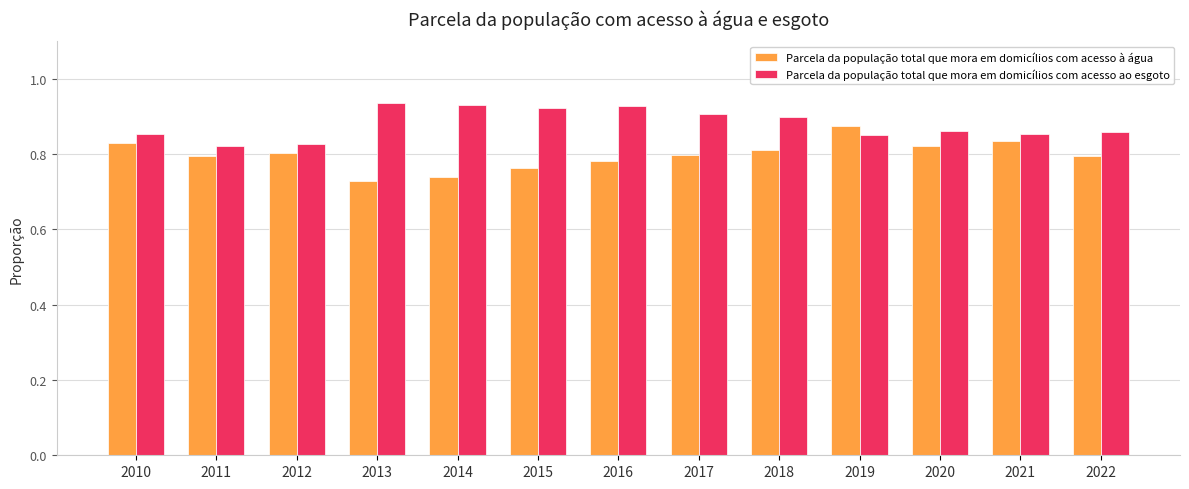

Rank the series at 2016 from lowest to highest value.

Parcela da população total que mora em domicílios com acesso à água, Parcela da população total que mora em domicílios com acesso ao esgoto